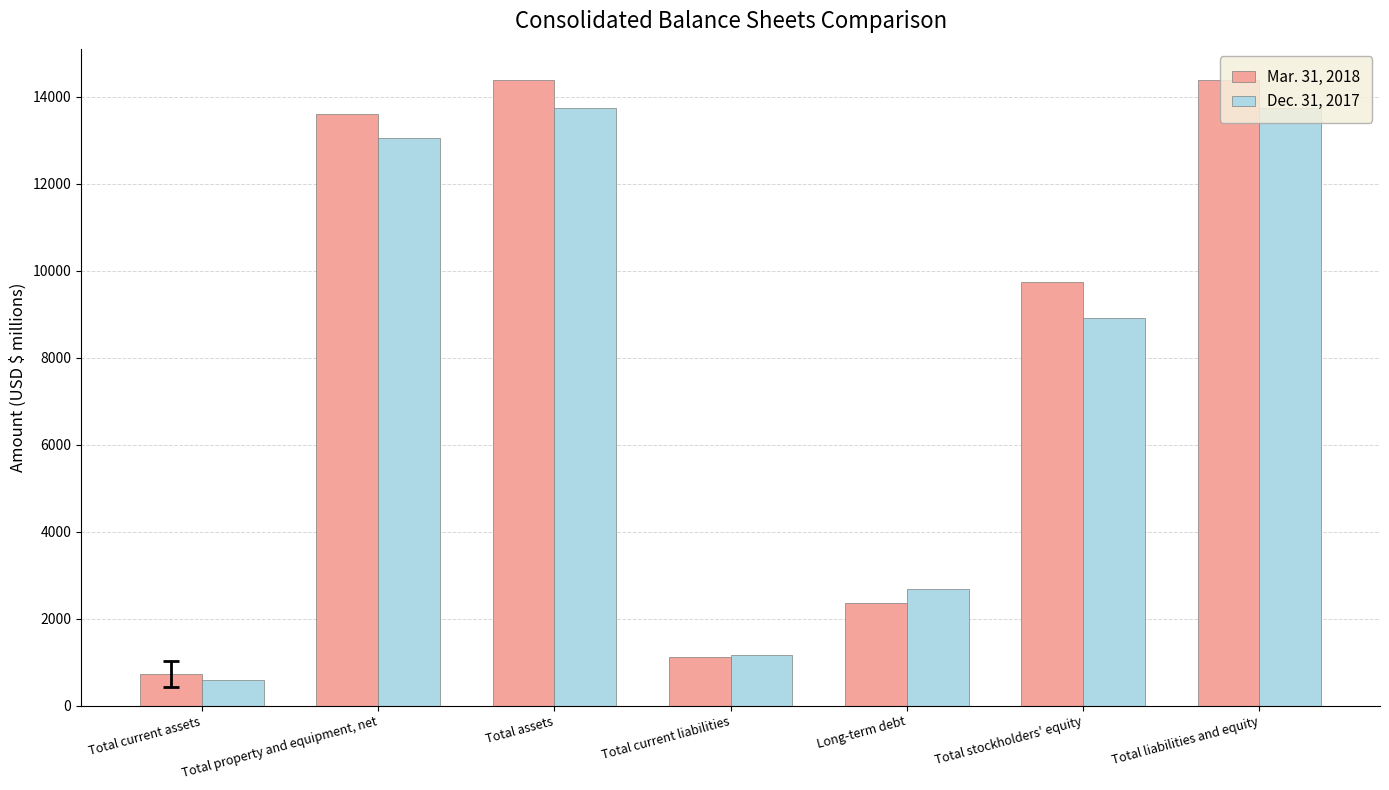

Is the value of Dec. 31, 2017 at Total current assets greater than the value of Mar. 31, 2018 at Total current liabilities?

No